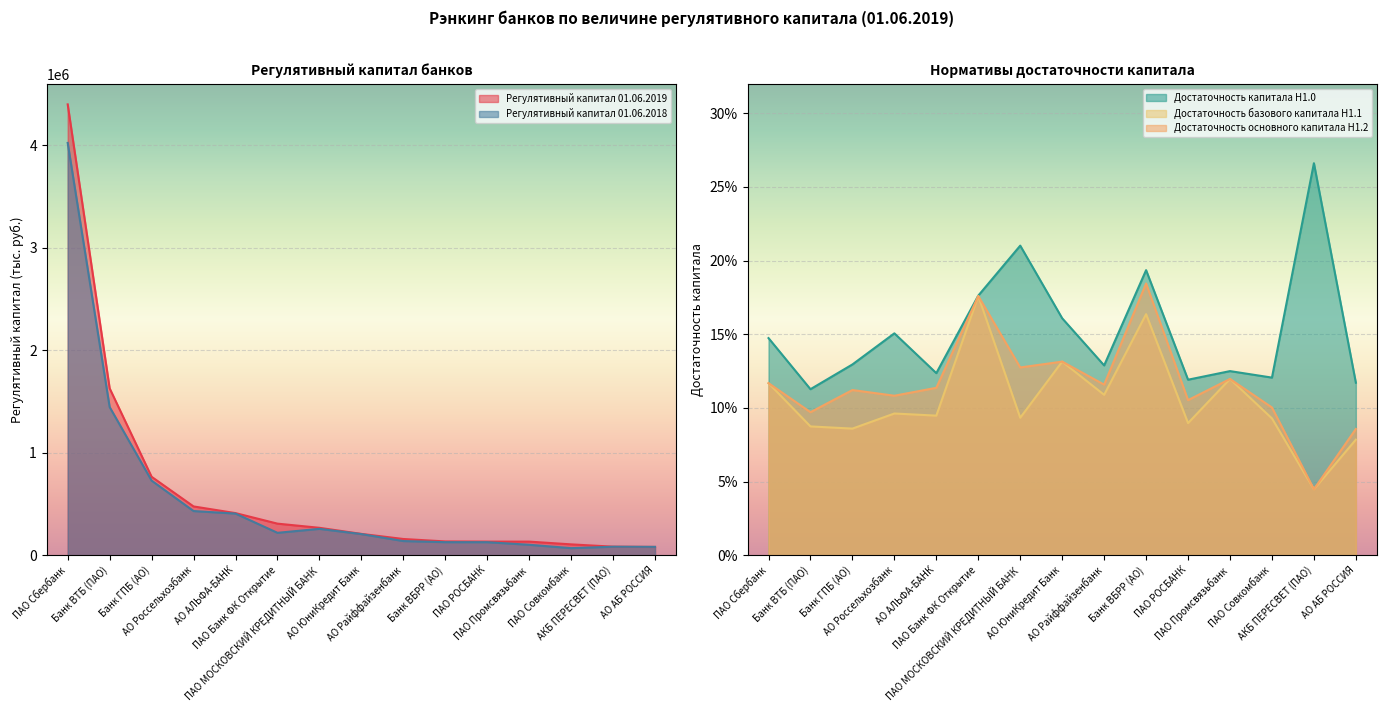

Where is the first local minimum for Достаточность базового капитала Н1.1?

Банк ГПБ (АО)